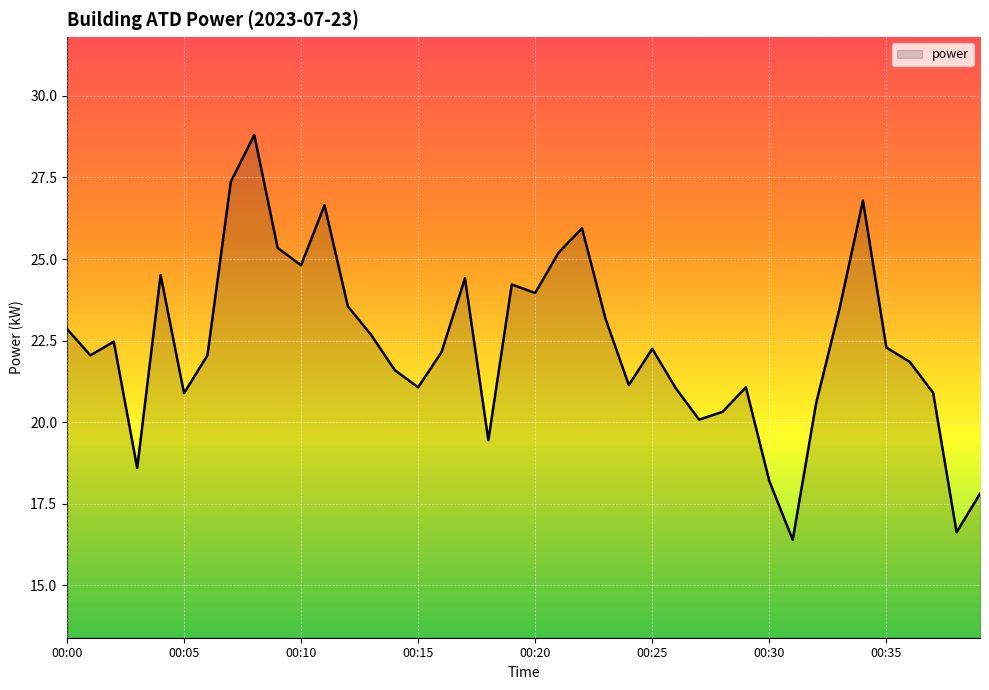

What is the difference between the maximum and minimum values?

12.4